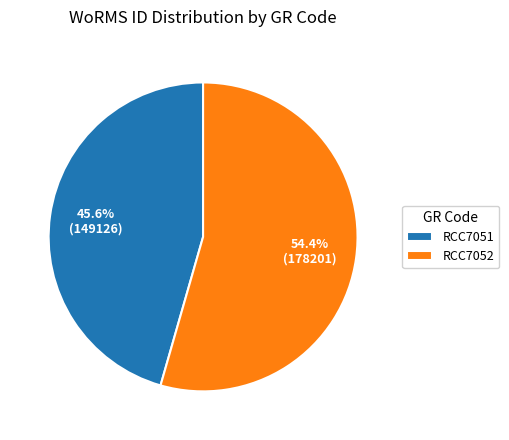

Is there any slice that represents more than half of the pie?

Yes